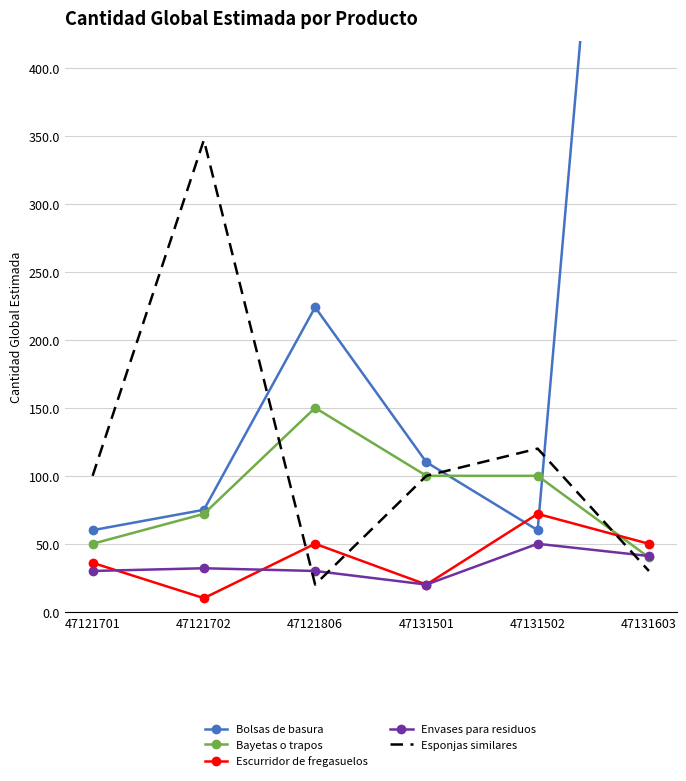

Which series has the widest spread of values?

Bolsas de basura